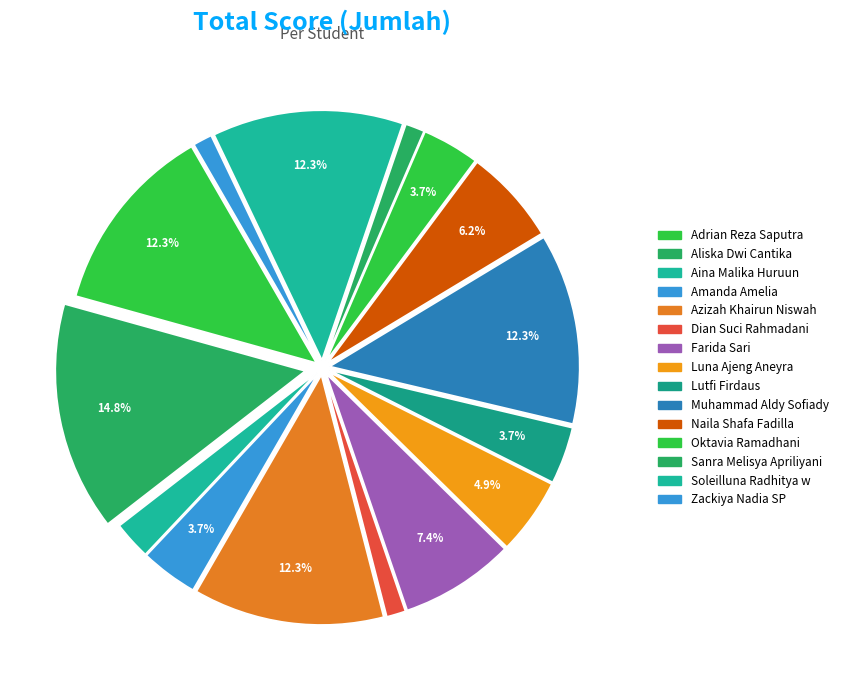

How many slices are in this pie chart?

15